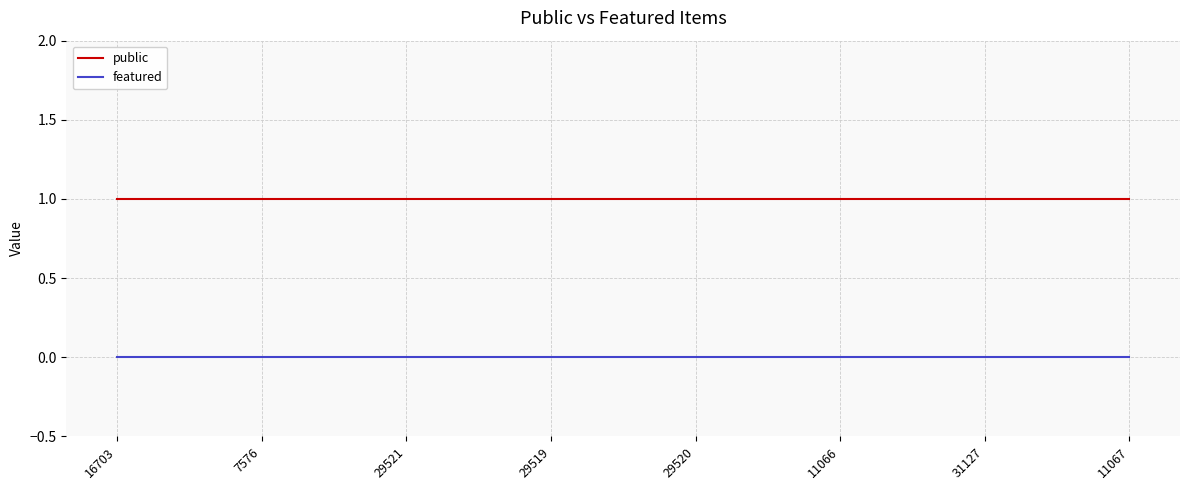

Is the value of featured at 31127 greater than the value of public at 31127?

No